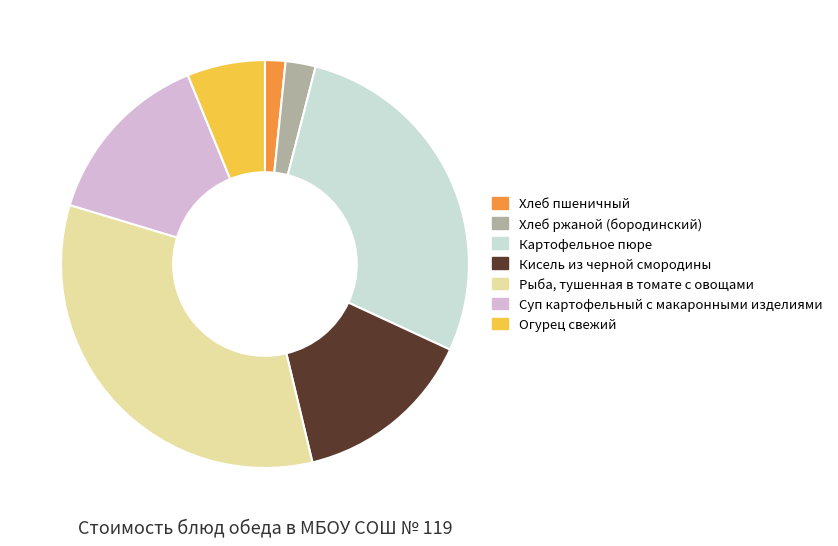

Is the sum of Огурец свежий and Хлеб ржаной (бородинский) greater than half?

No